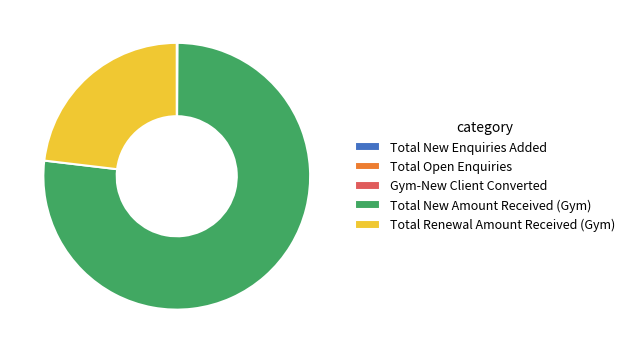

Is it true that Total New Amount Received (Gym) is 77% of the pie?

True